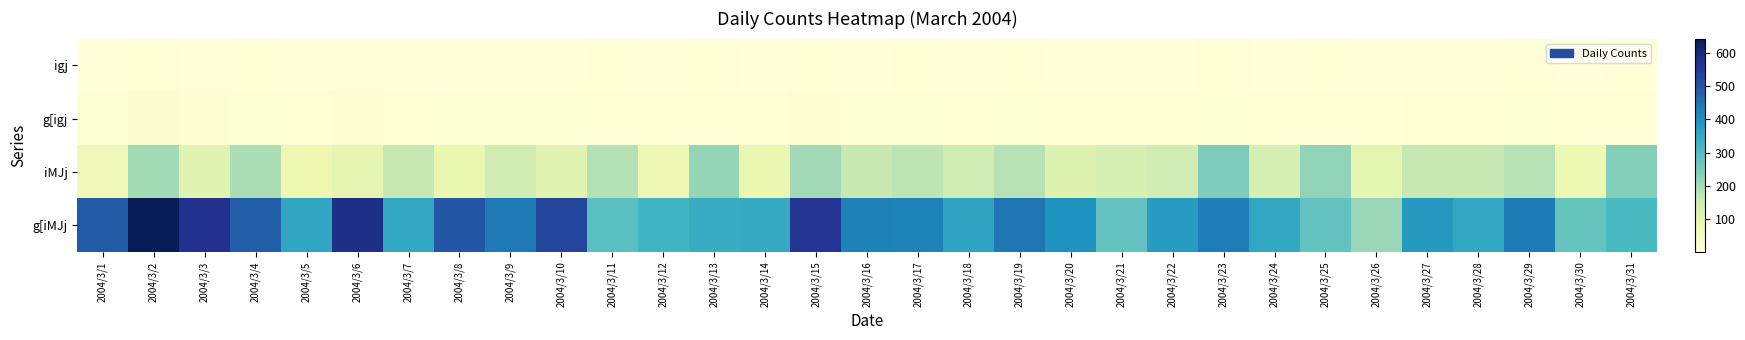

Which has a higher value, 2004/3/22 or 2004/3/6?

2004/3/22